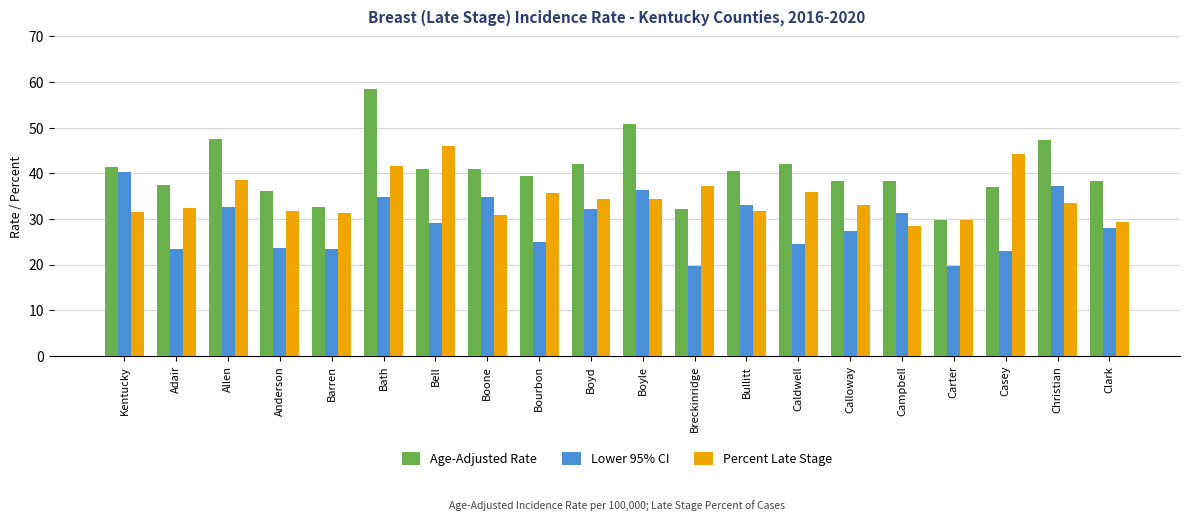

How many bars are there in total?

60